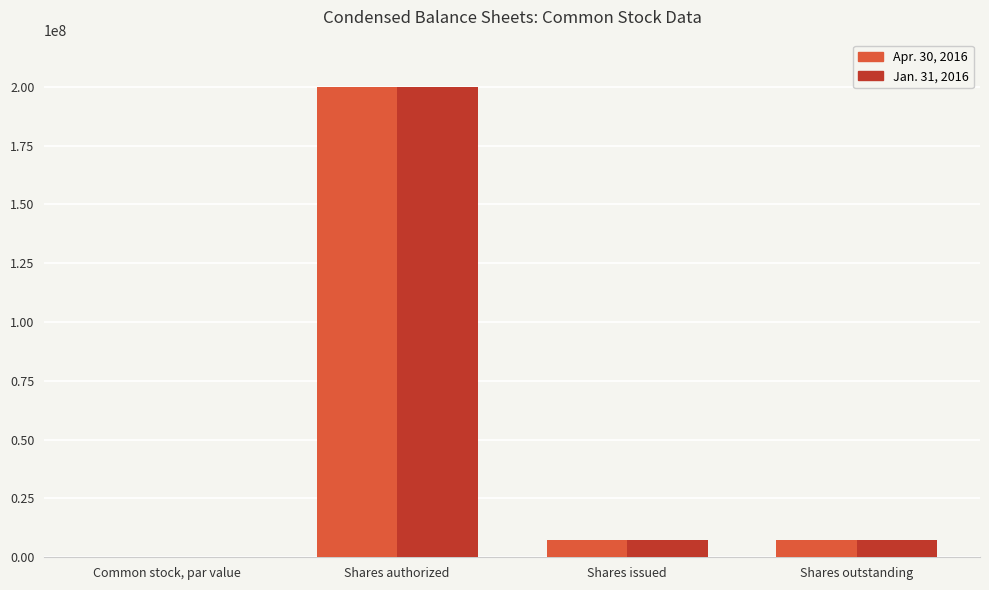

Is the value of Jan. 31, 2016 at Shares authorized greater than the value of Apr. 30, 2016 at Shares outstanding?

Yes